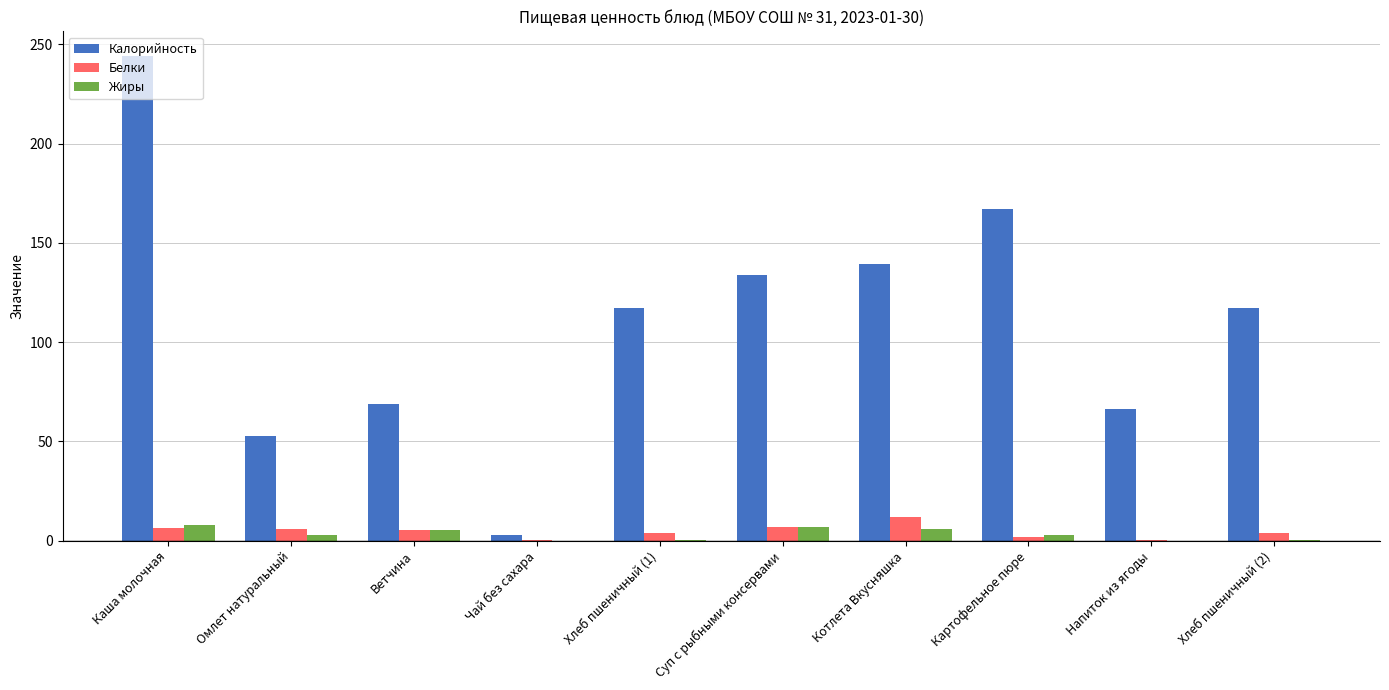

What is the approximate value of Жиры at Напиток из ягоды?

0.1